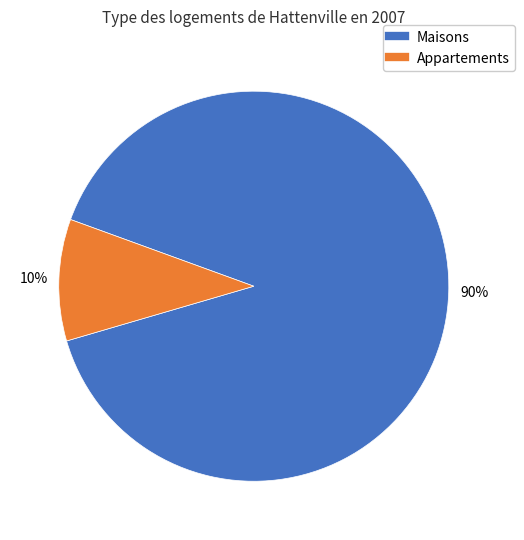

How many slices are in this pie chart?

2